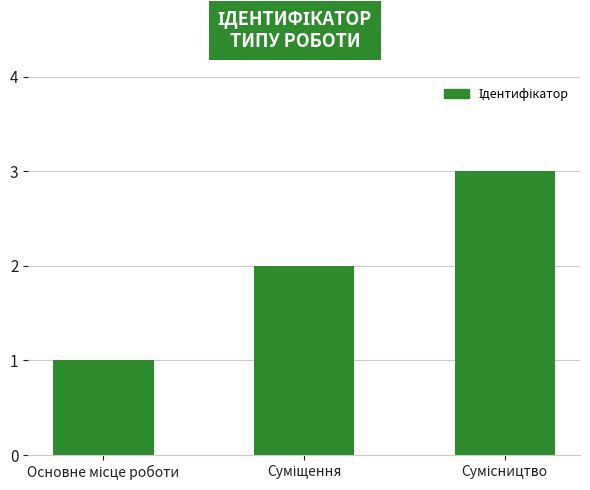

What is the sum of all values?

6